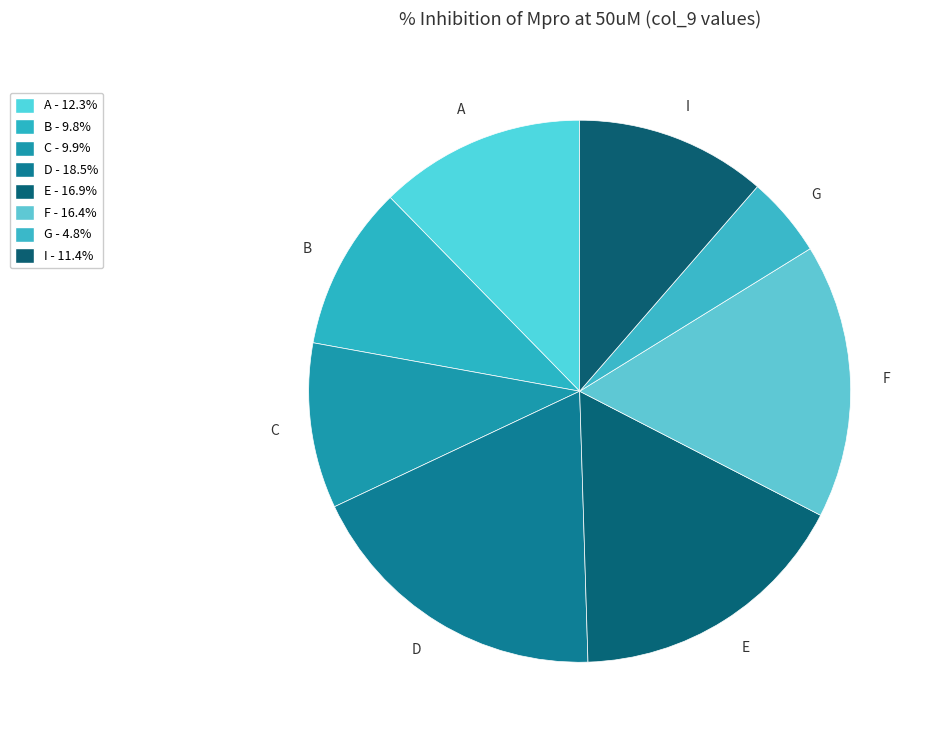

What is the smallest slice in the pie chart?

G